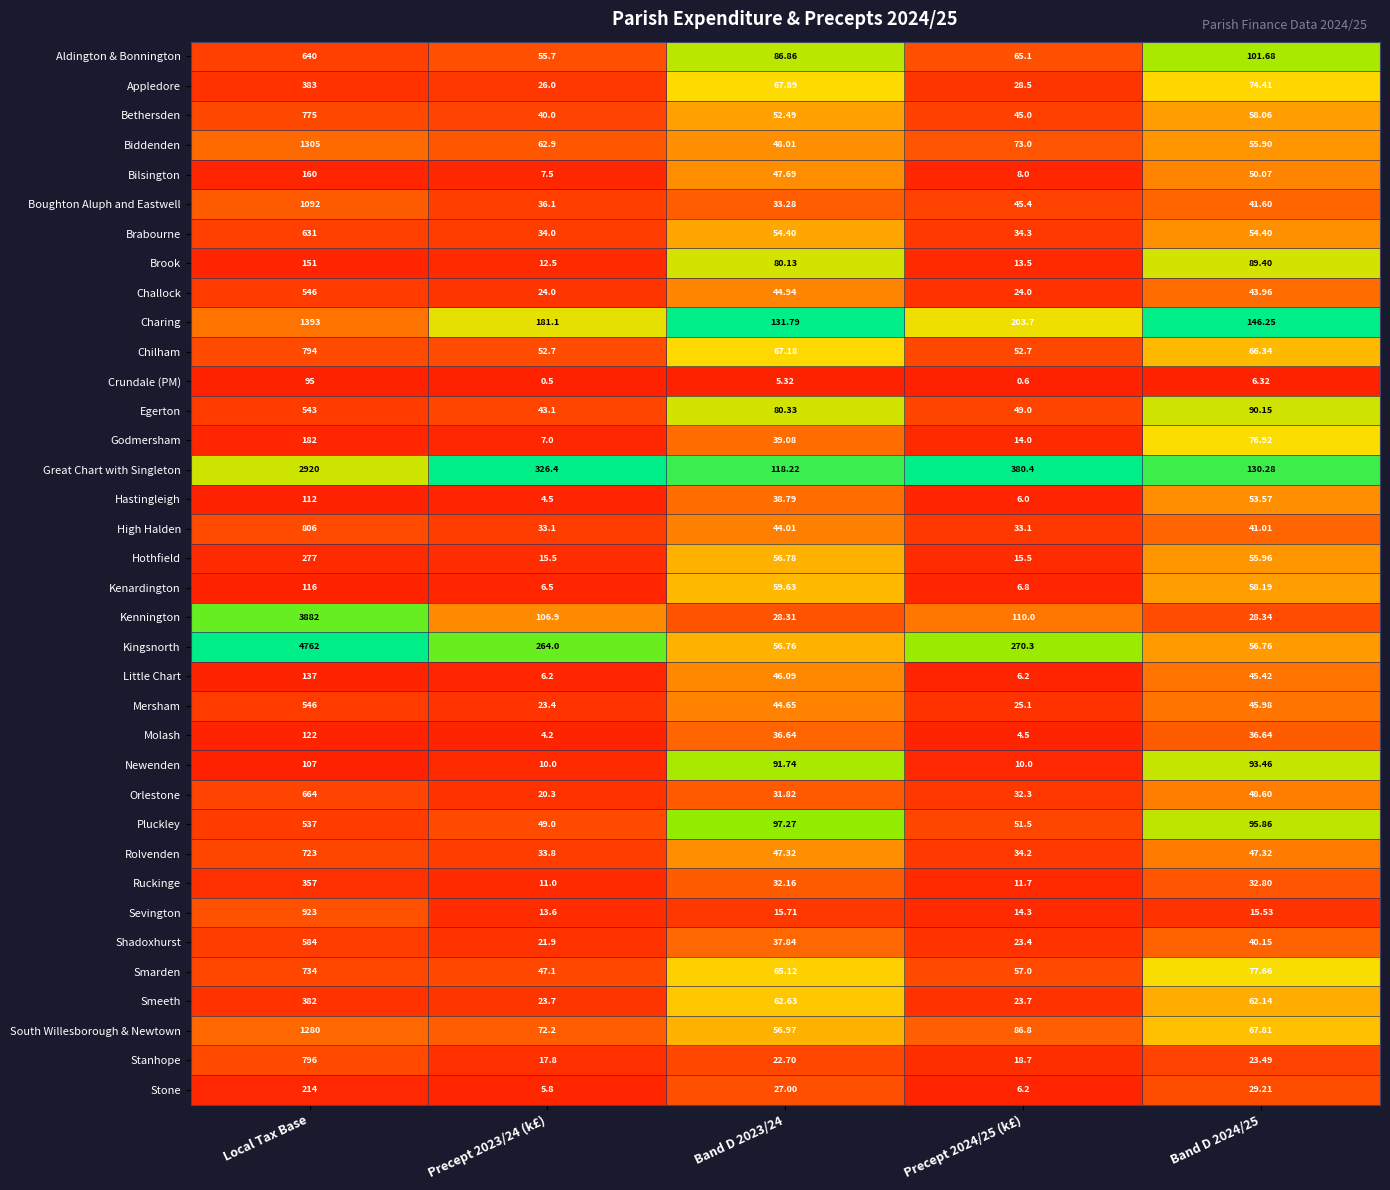

Which series changed the most between Precept 2023/24 (k£) and Band D 2023/24?

Great Chart with Singleton